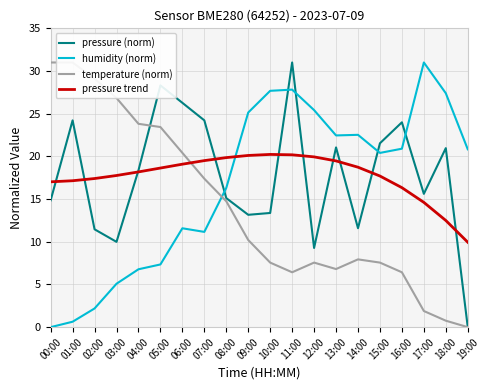

Which series has the largest total across all categories?

pressure trend